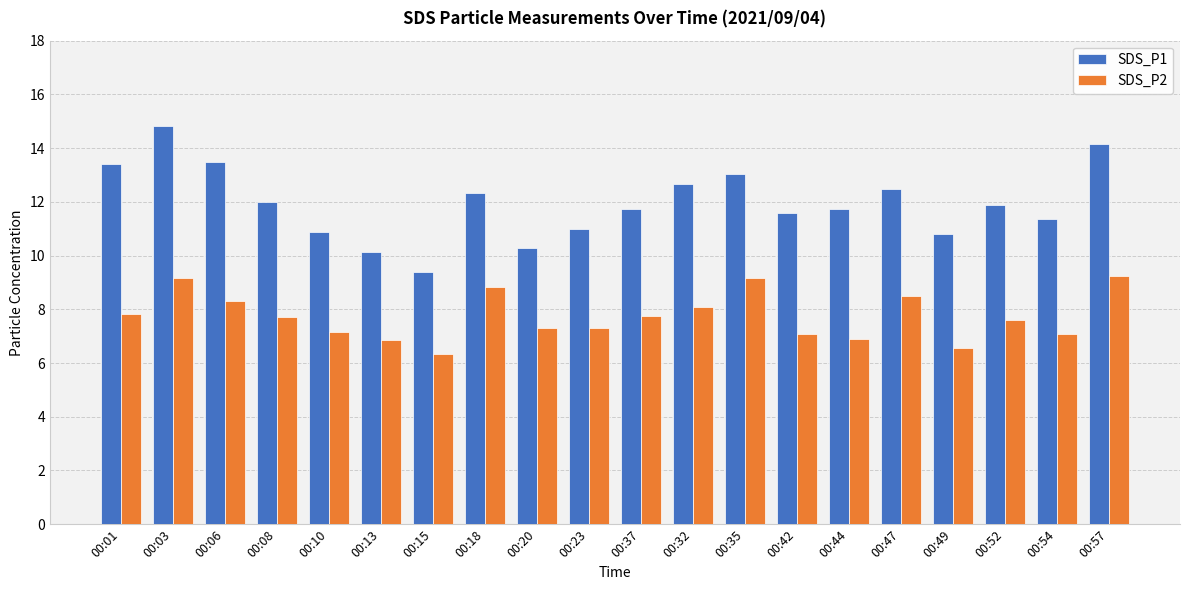

Rank the series by their average value, from highest to lowest.

SDS_P1, SDS_P2